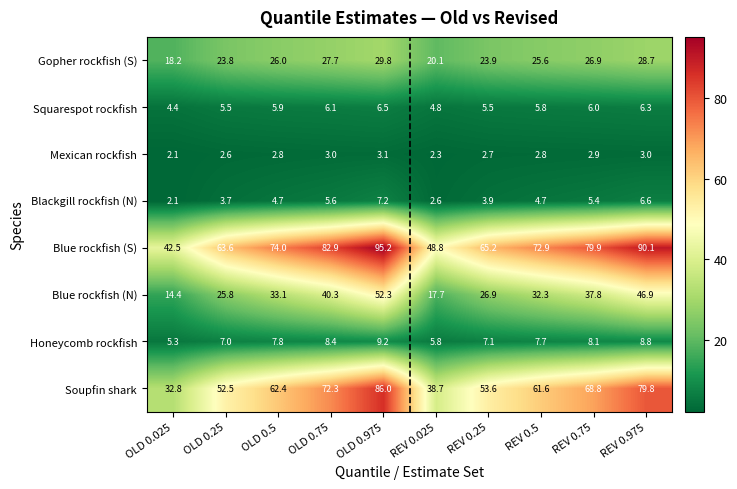

At which category does the chart reach its minimum across all series?

OLD 0.025